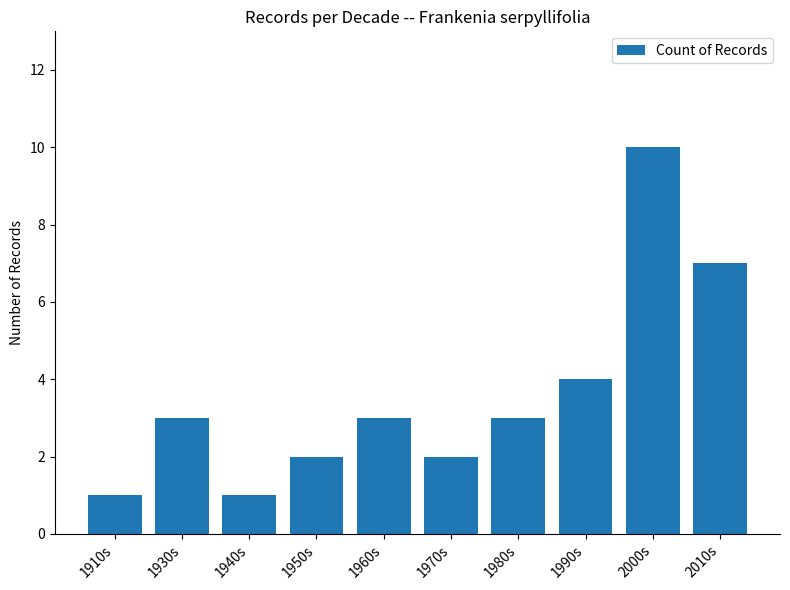

At which label is the value closest to 5?

1990s